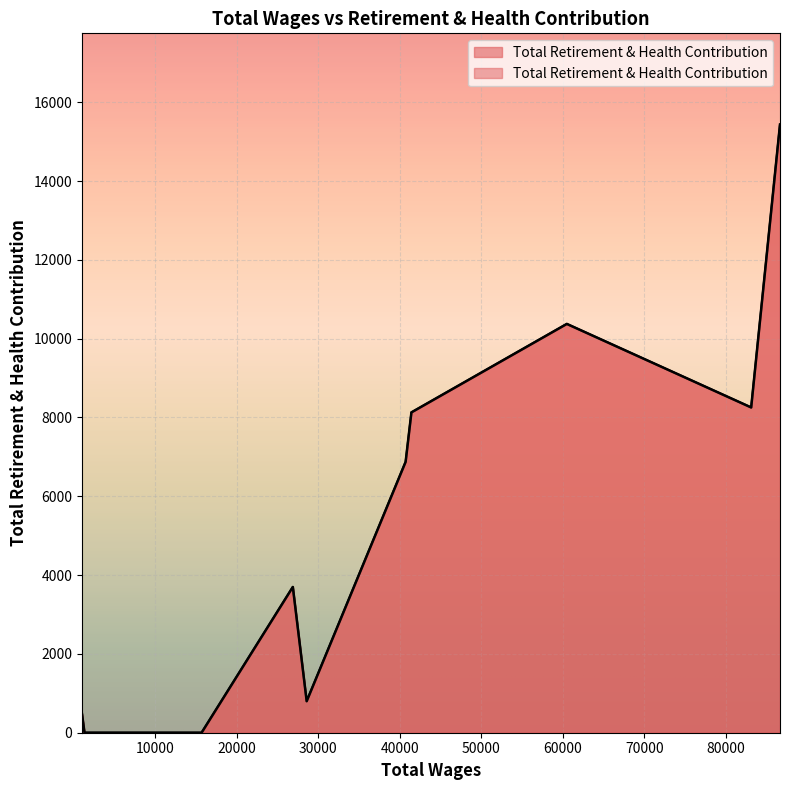

At which category does the chart reach its minimum across all series?

15679.0